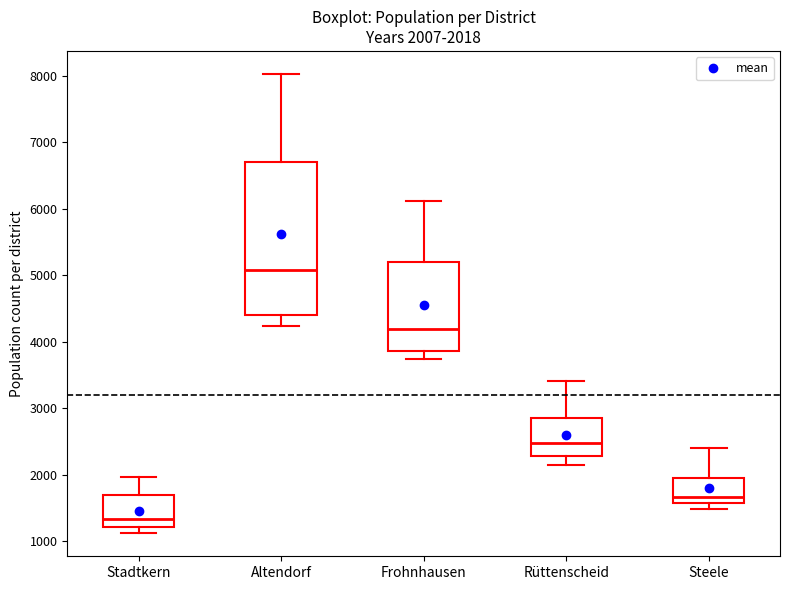

Which box has the highest median line?

Altendorf